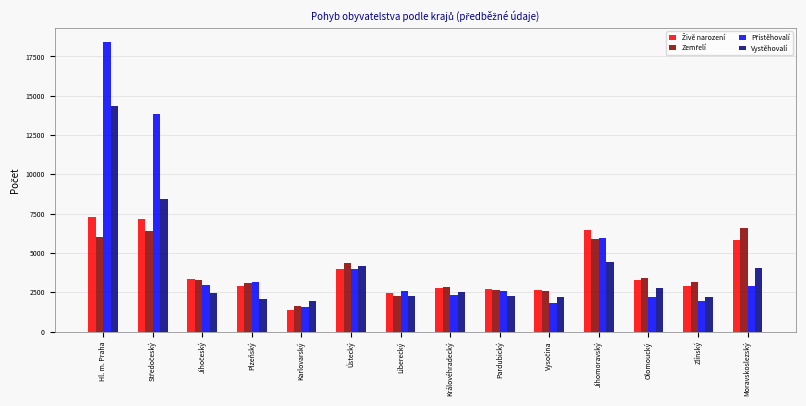

The Vystěhovalí series shows 2277 at Liberecký. True or false?

True